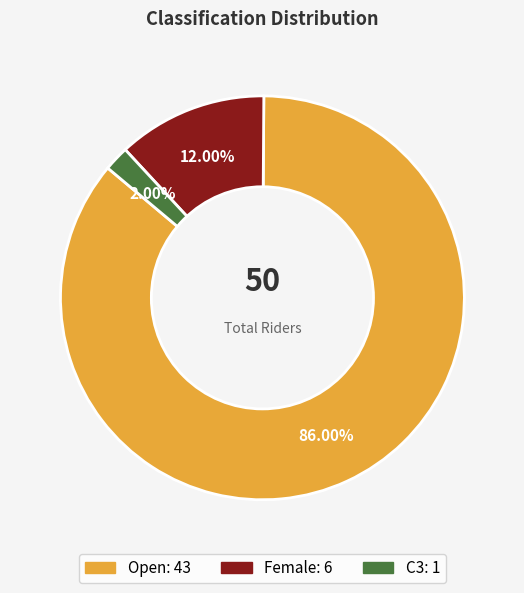

To the nearest percent, what is the difference between the Female and C3 slice percentages?

10%